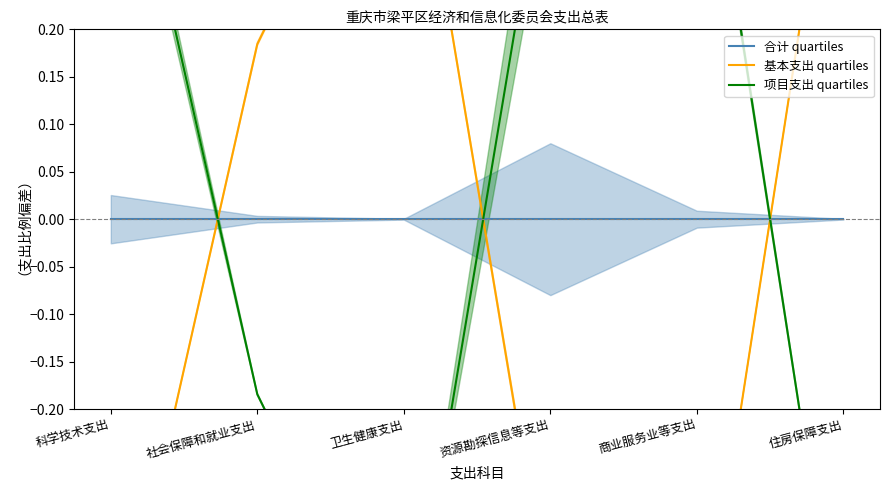

True or false: 项目支出 quartiles and 合计 quartiles intersect in this chart.

True